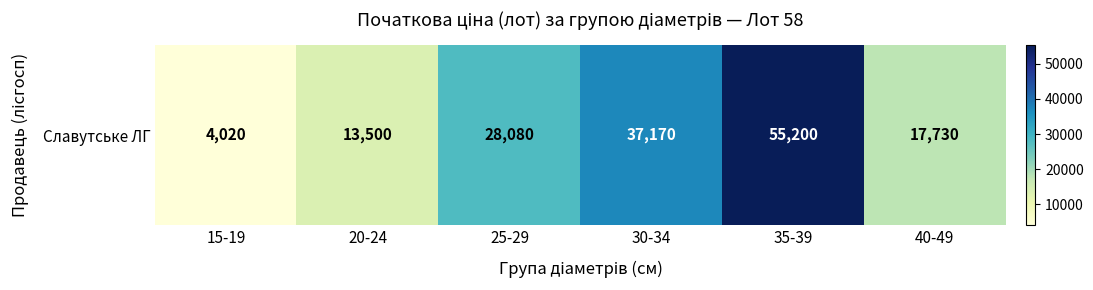

How many series are shown in this chart?

1